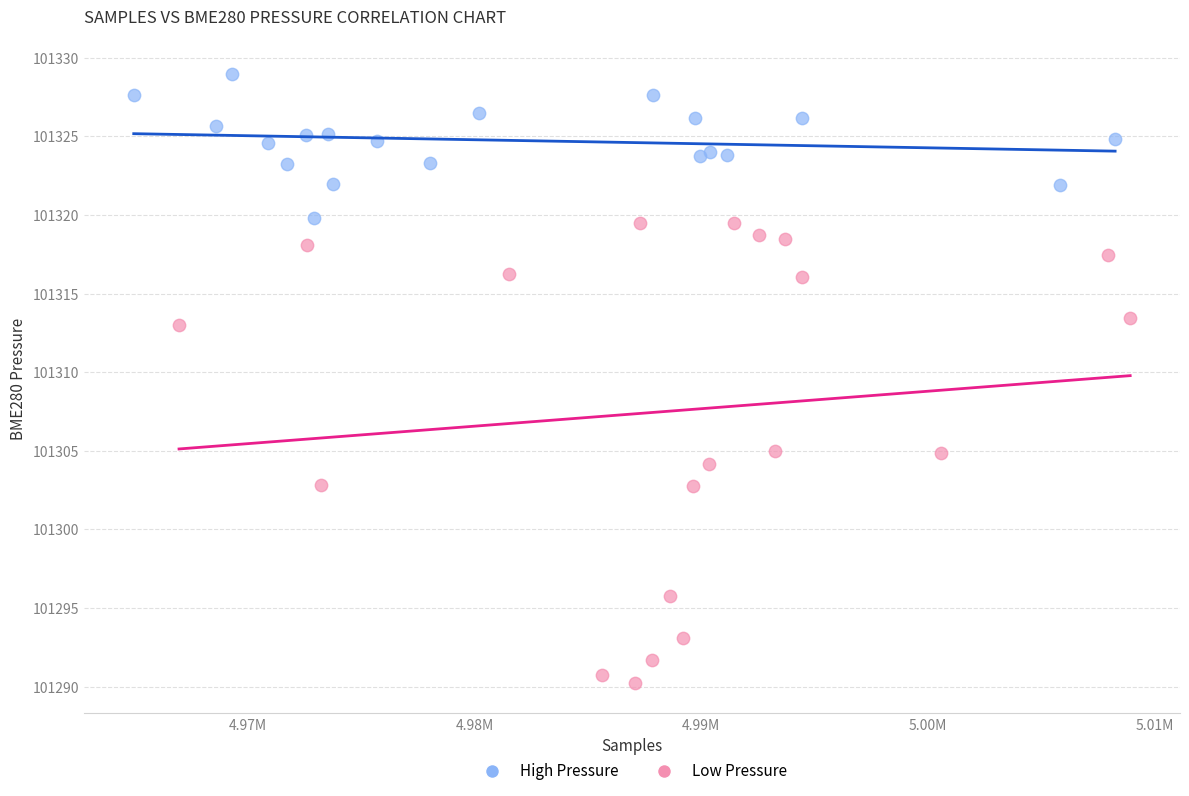

Which series contains the lowest Y value?

Low Pressure